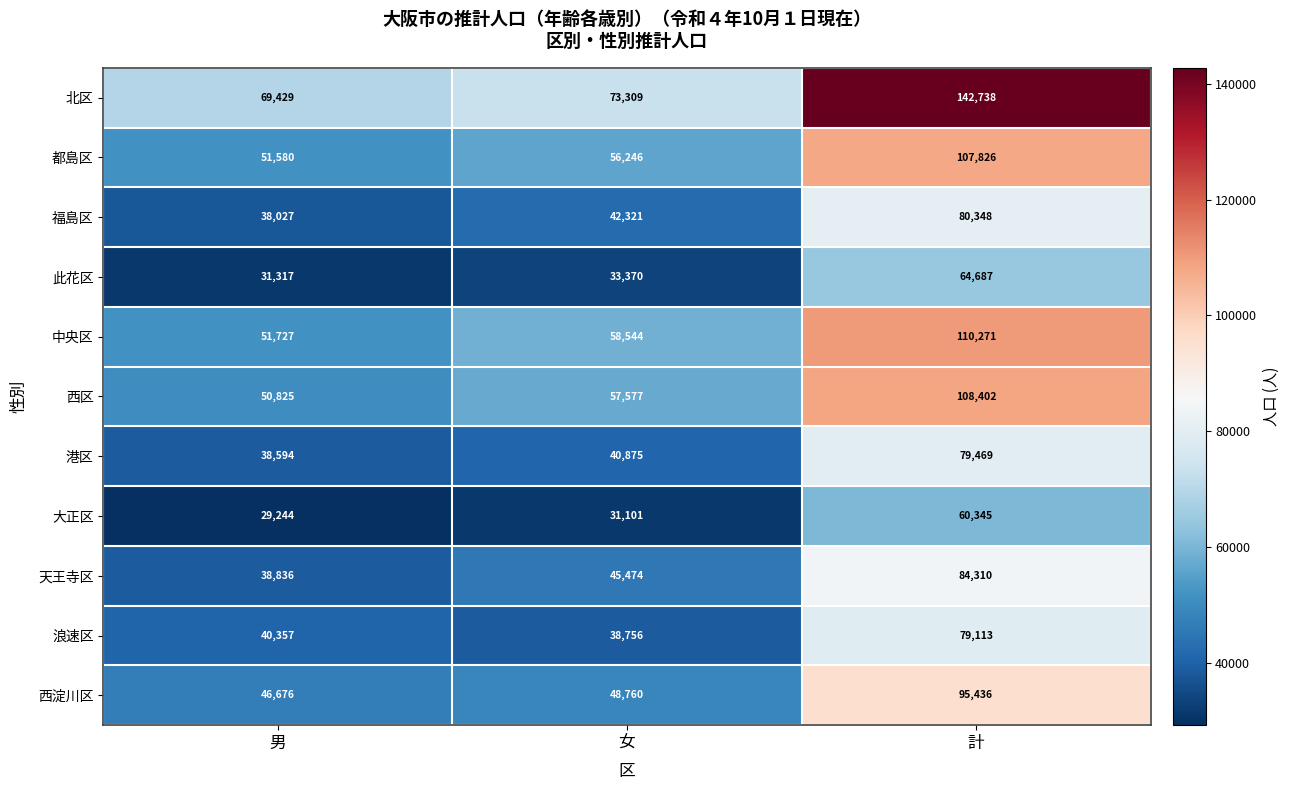

At which category is the sum across all series the highest?

計